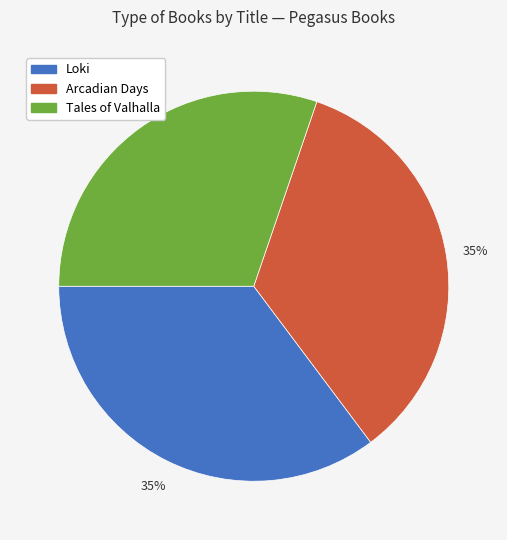

Count the number of slices in the pie.

3